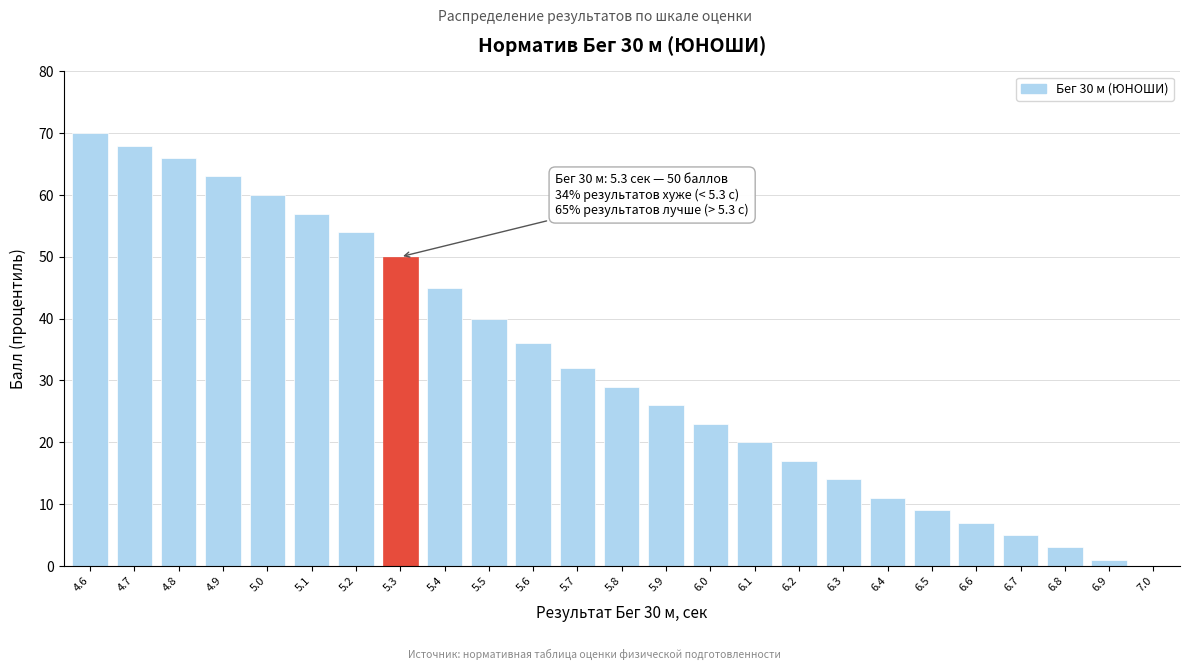

Reading left to right, list all the values displayed in this chart.

4.6=70	4.7=68	4.8=66	4.9=63	5.0=60	5.1=57	5.2=54	5.3=50	5.4=45	5.5=40	5.6=36	5.7=32	5.8=29	5.9=26	6.0=23	6.1=20	6.2=17	6.3=14	6.4=11	6.5=9	6.6=7	6.7=5	6.8=3	6.9=1	7.0=0